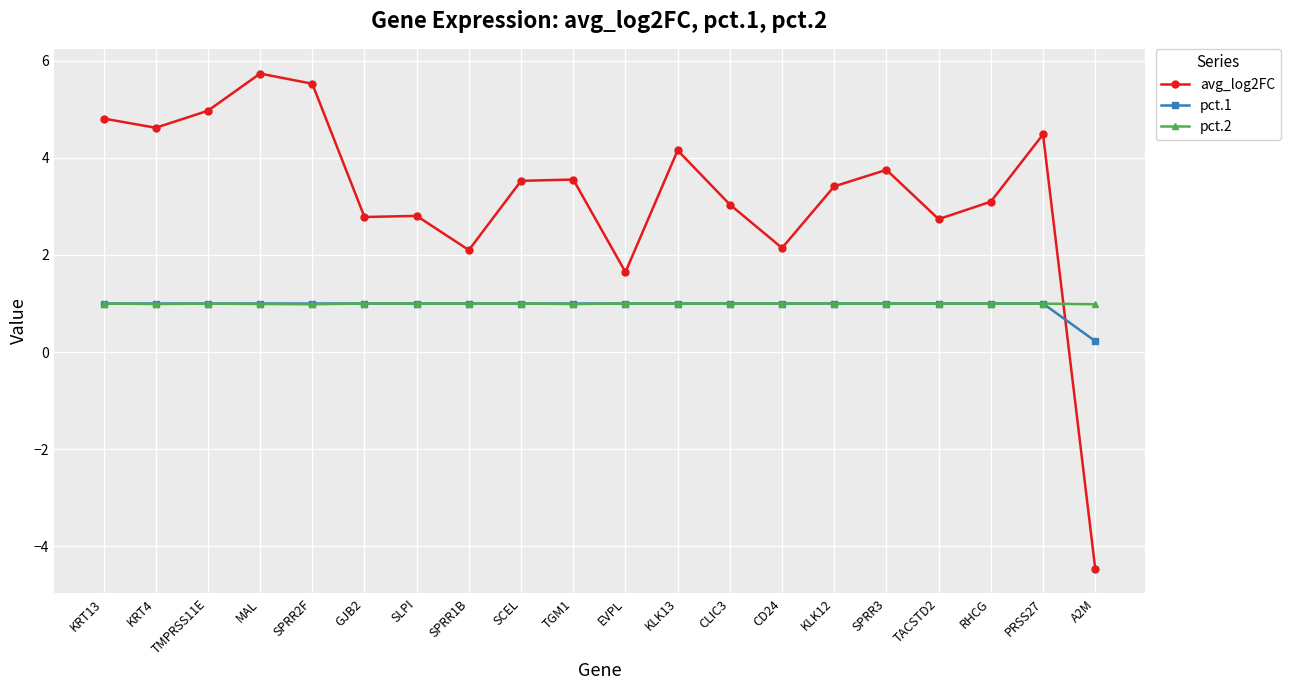

Is it true that pct.2 equals 1.0 at CD24?

True